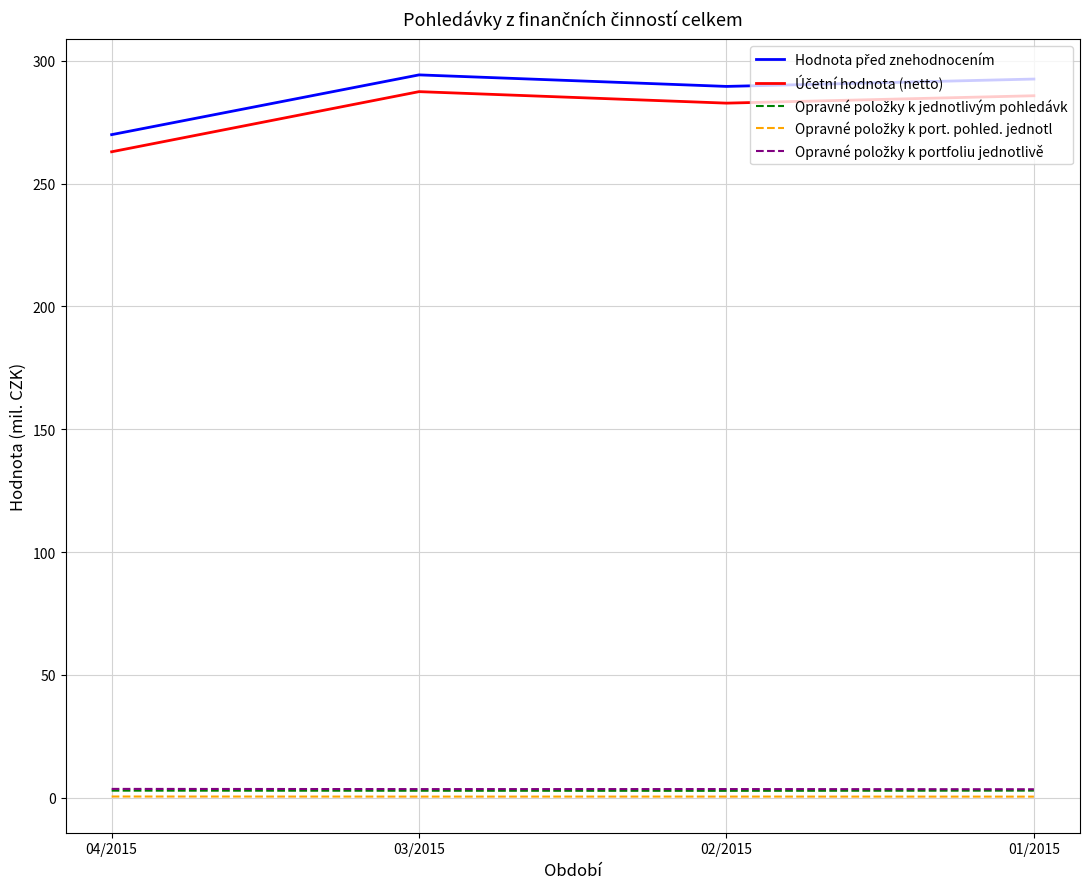

What is the maximum value shown in the chart?

294.3